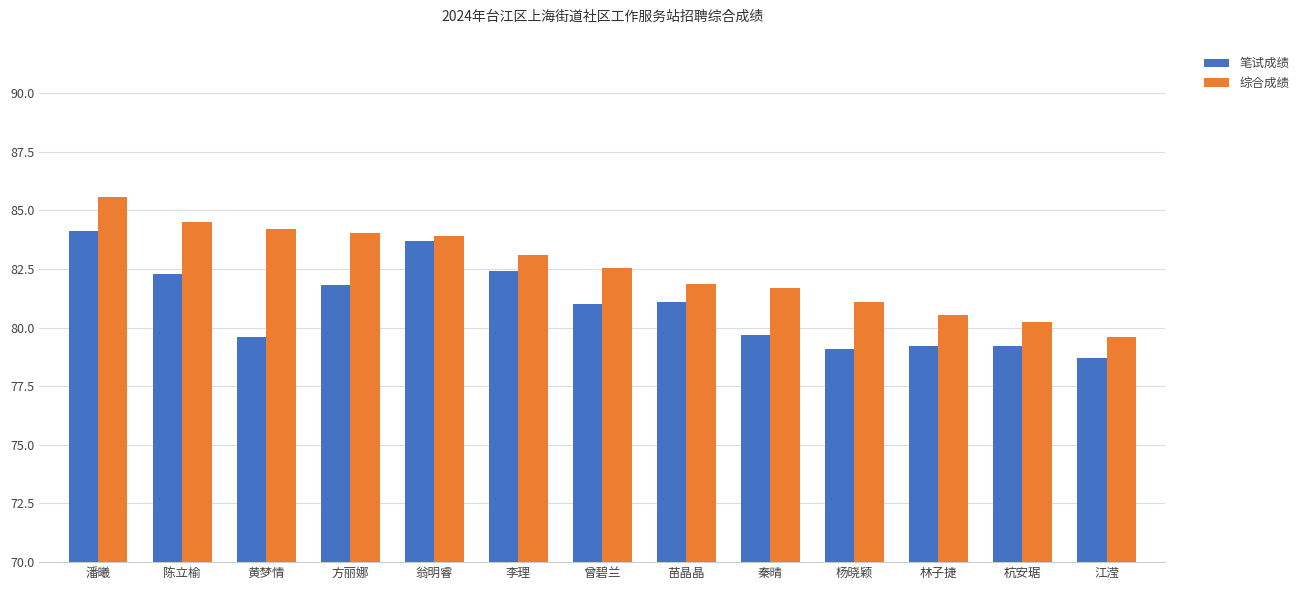

True or false: 综合成绩 has a value of 79.6 at 江滢.

True